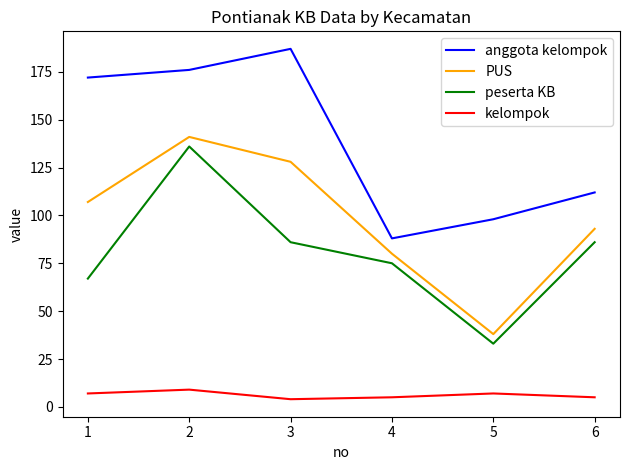

The peserta KB series shows 33 at 5. True or false?

True